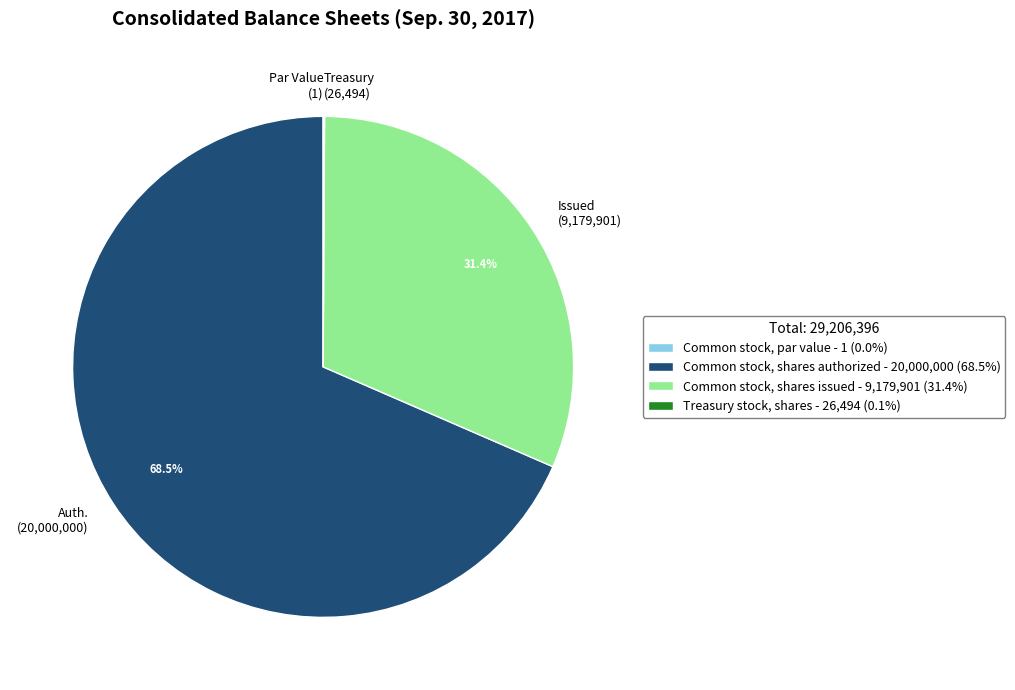

What portion of the pie excludes Auth. (20,000,000)?

31.5%